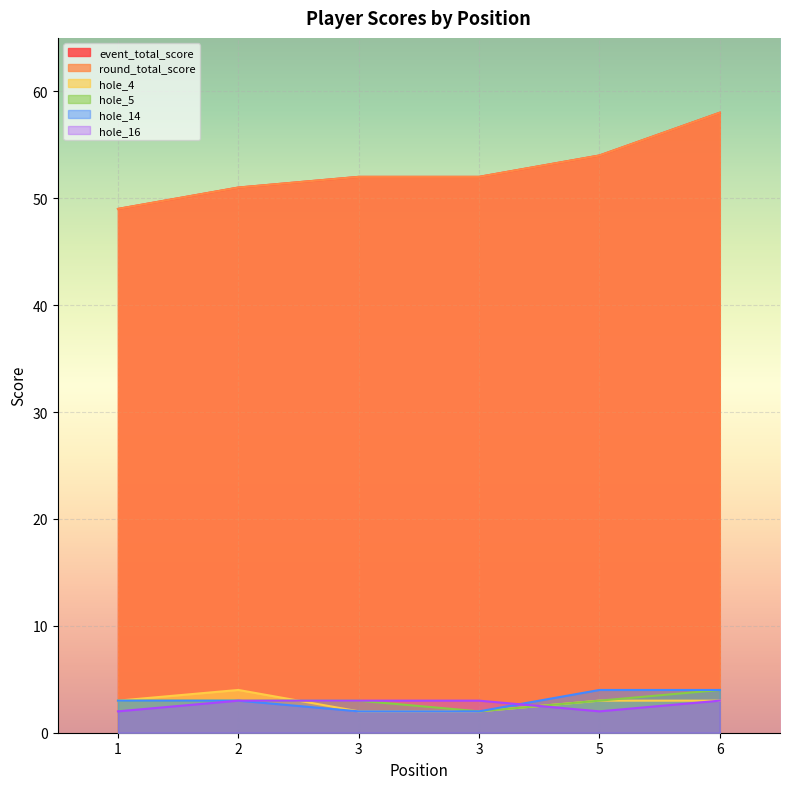

Rank the series at 1 from lowest to highest value.

hole_16, hole_4, hole_5, hole_14, event_total_score, round_total_score